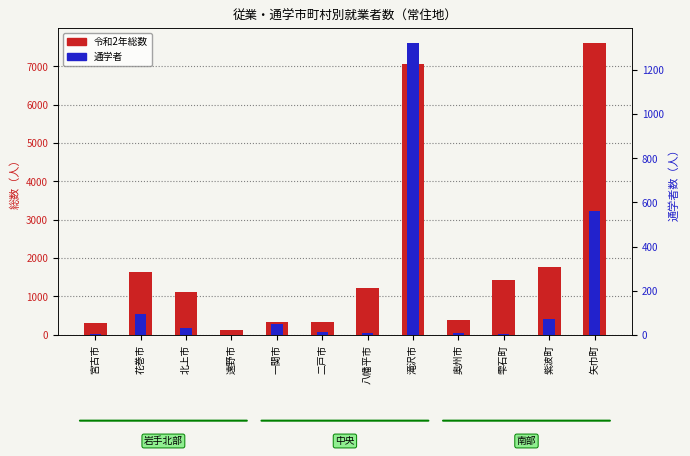

Between 雫石町 and 矢巾町, which is larger?

矢巾町